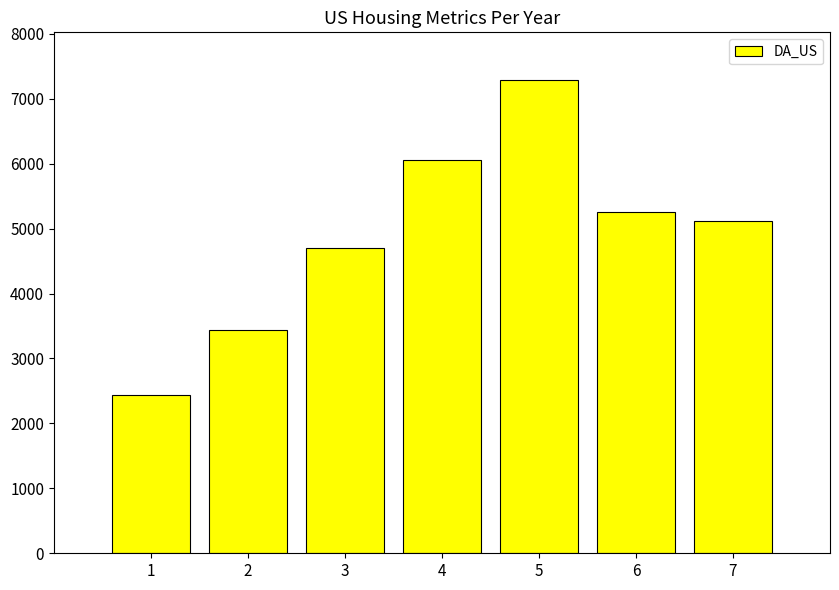

True or false: the data shows 6050 at 4.

True